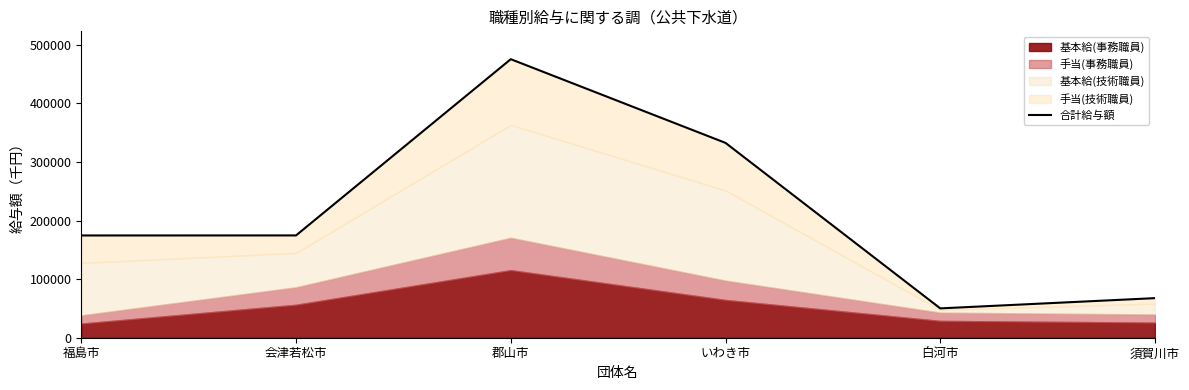

How many interior local valleys (lower than both neighbors) does the data have?

1